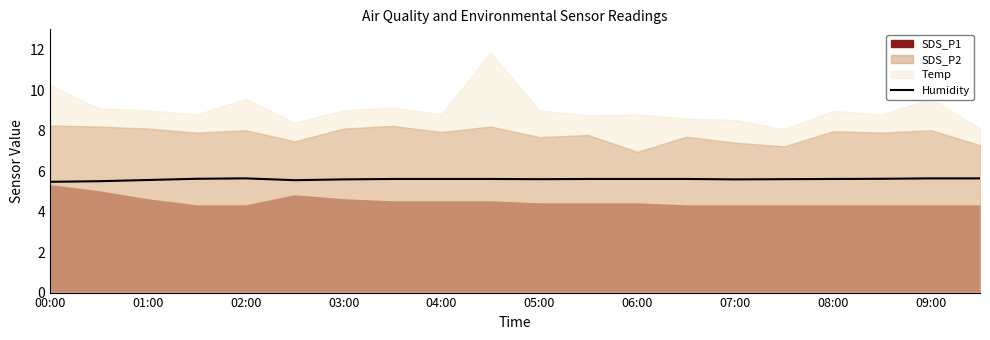

What is the minimum value for Humidity?

5.5